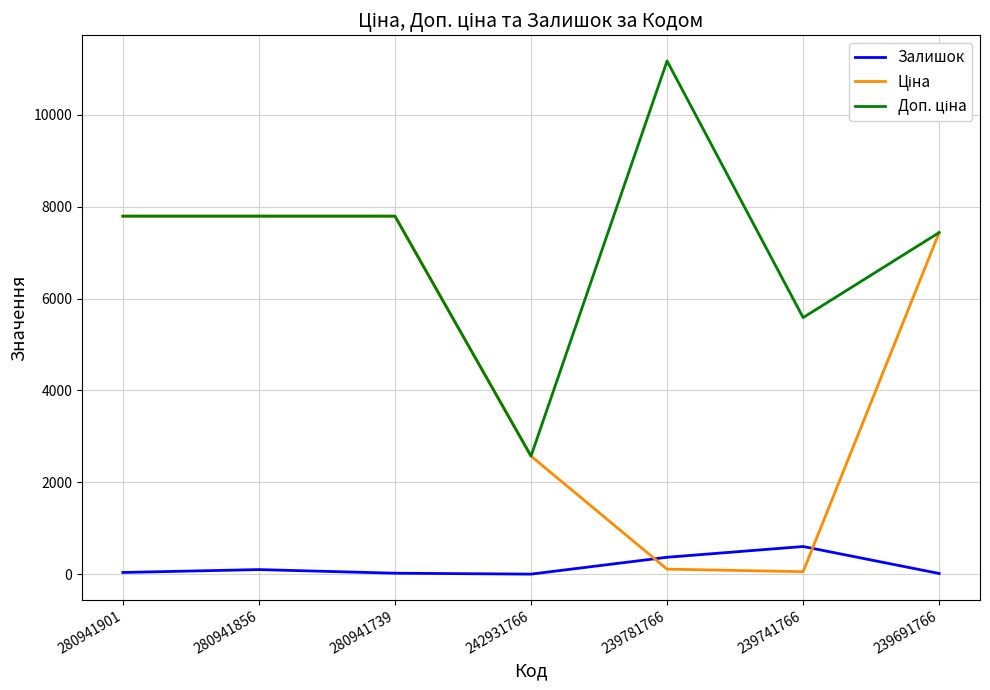

The Залишок series shows 23.0 at 280941739. True or false?

True